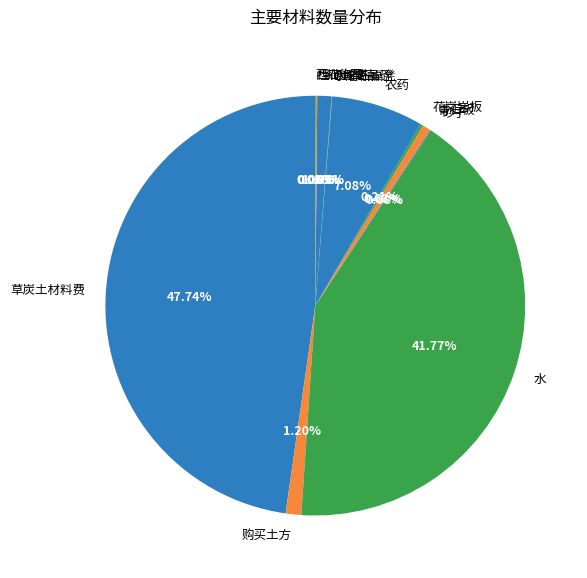

What percentage is the 水 slice, to the nearest percent?

42%